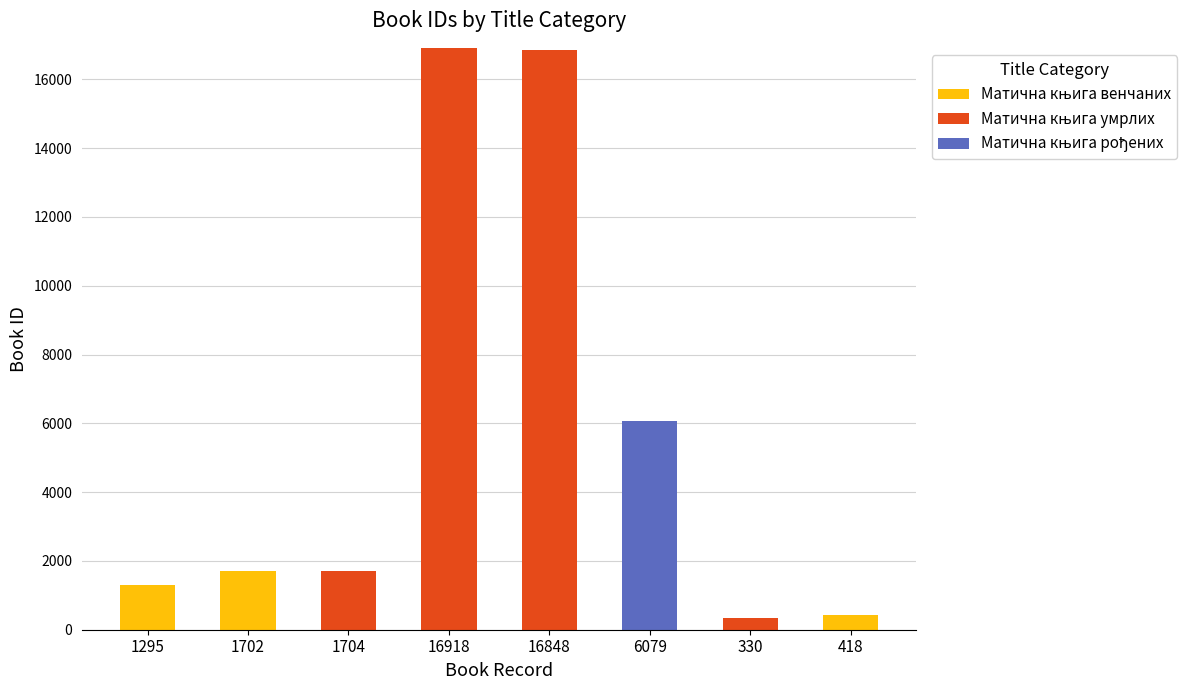

How many series are shown in this chart?

3